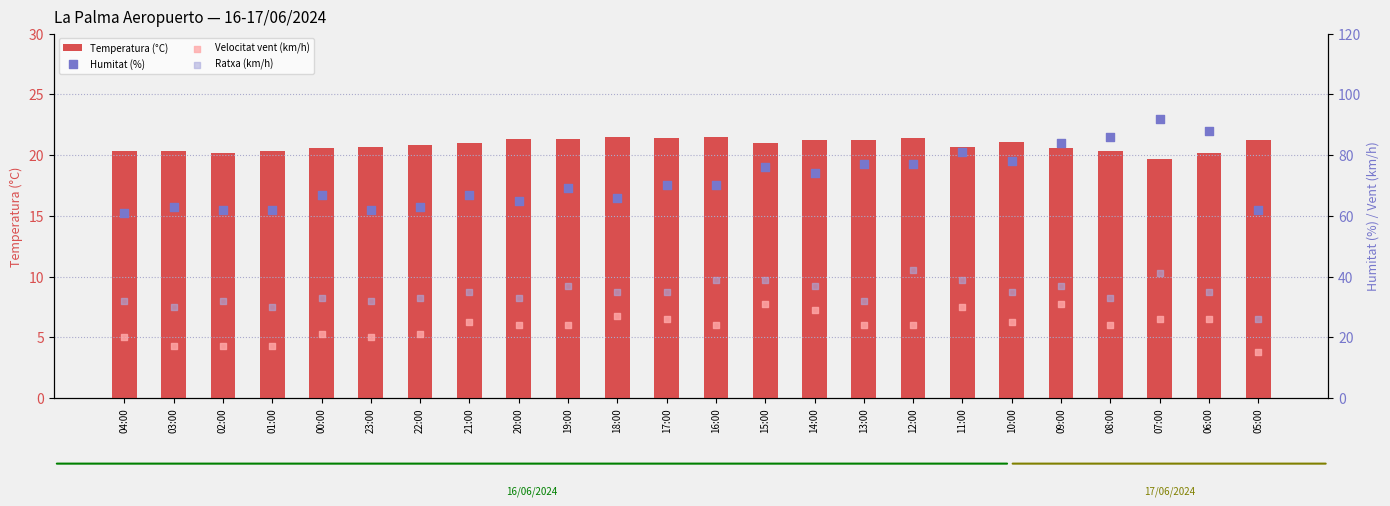

At which category is the sum across all series the highest?

07:00